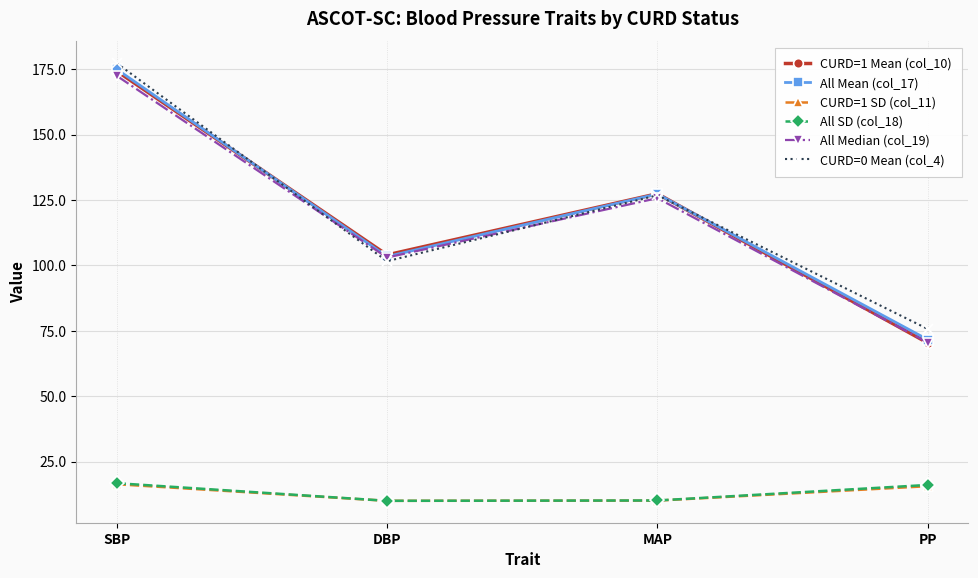

How many series are shown in this chart?

6